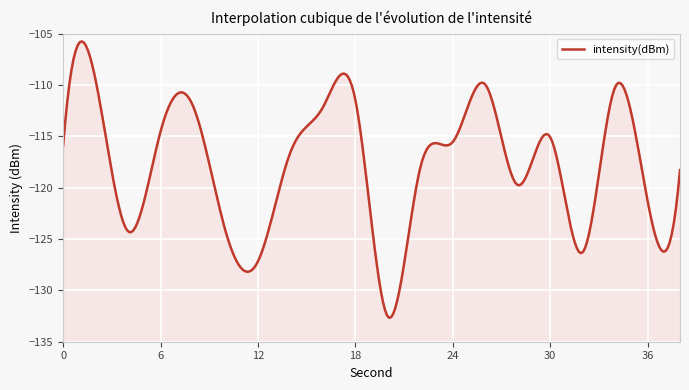

Rank the categories by value from lowest to highest.

20, 12, 32, 4, 10, 36, 28, 38, 22, 14, 0, 24, 30, 6, 16, 8, 18, 34, 26, 2